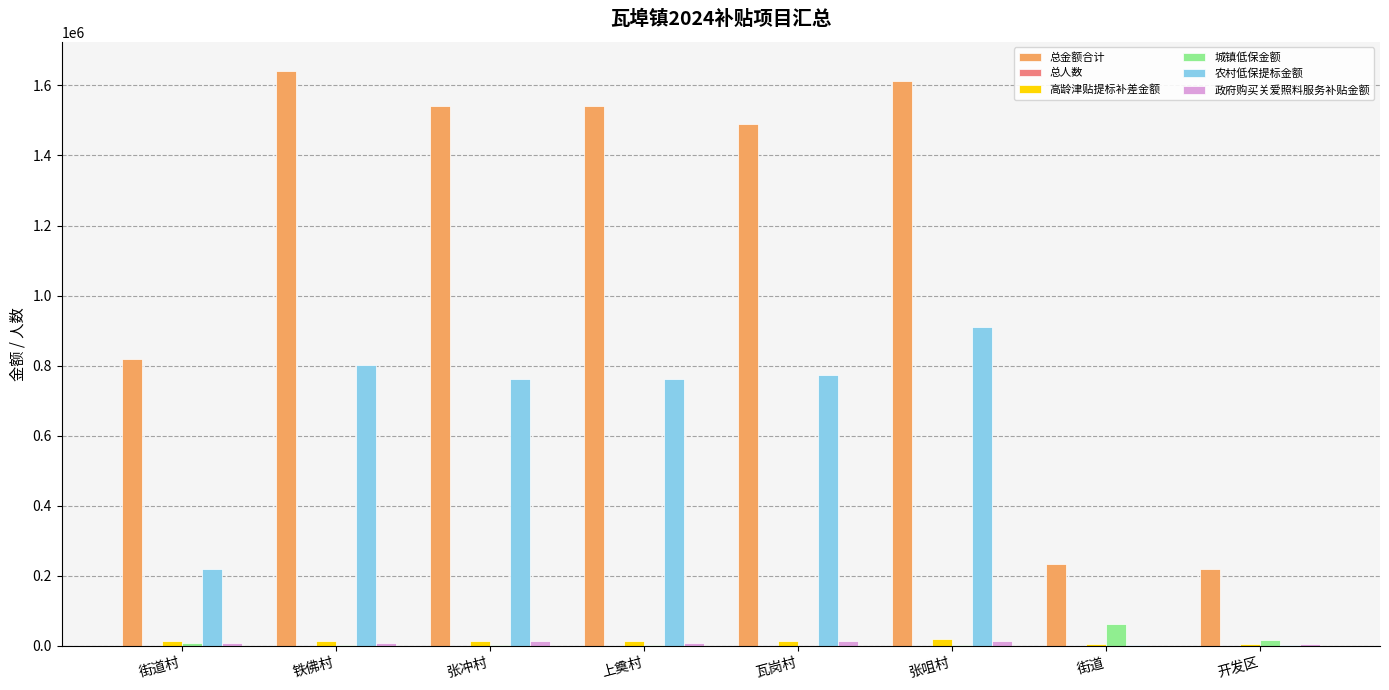

What is the maximum value shown in the chart?

1642106.5